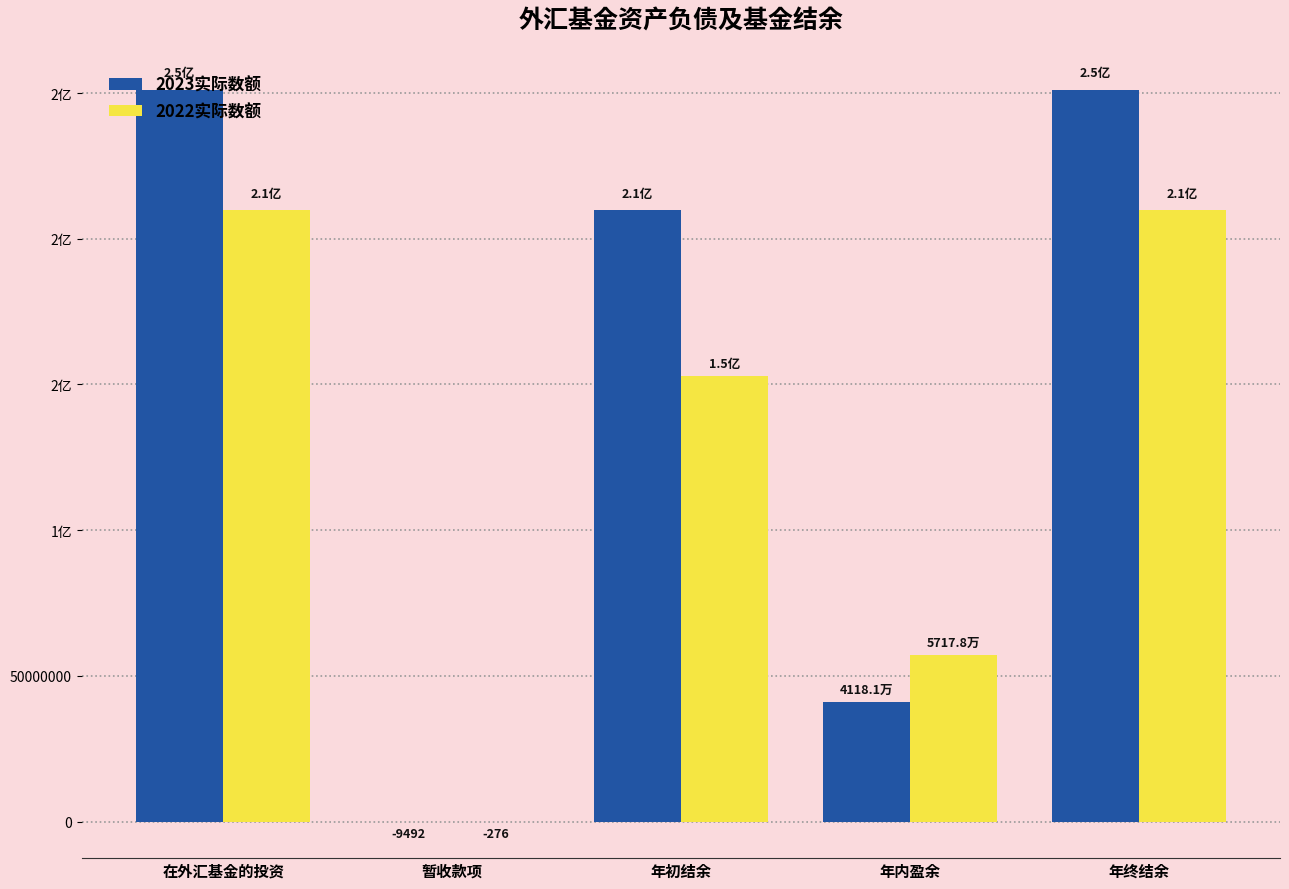

Are the bars grouped side by side (vs. stacked)?

Yes